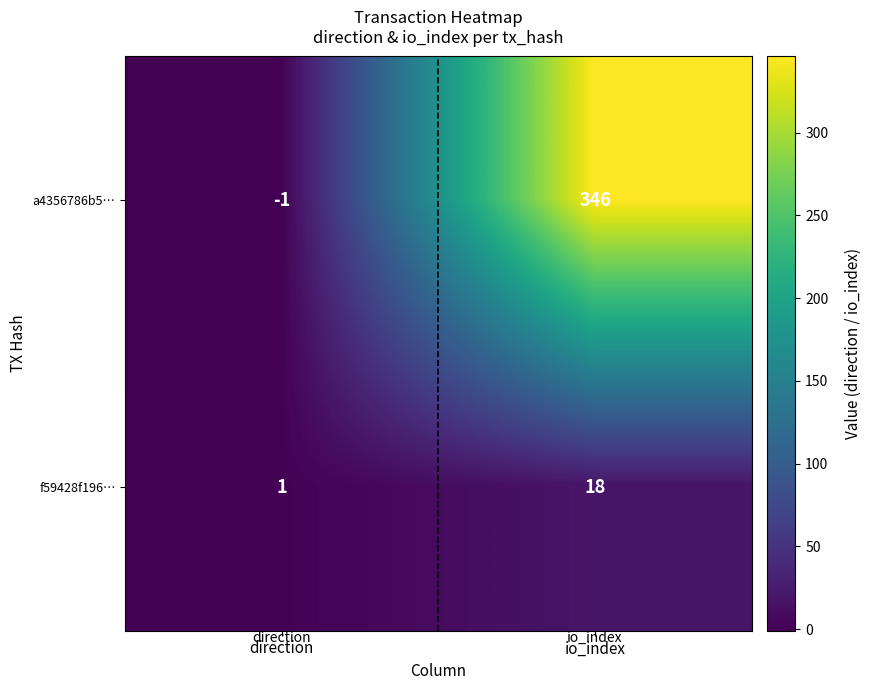

Between direction and io_index, which series saw the biggest shift?

a4356786b5…